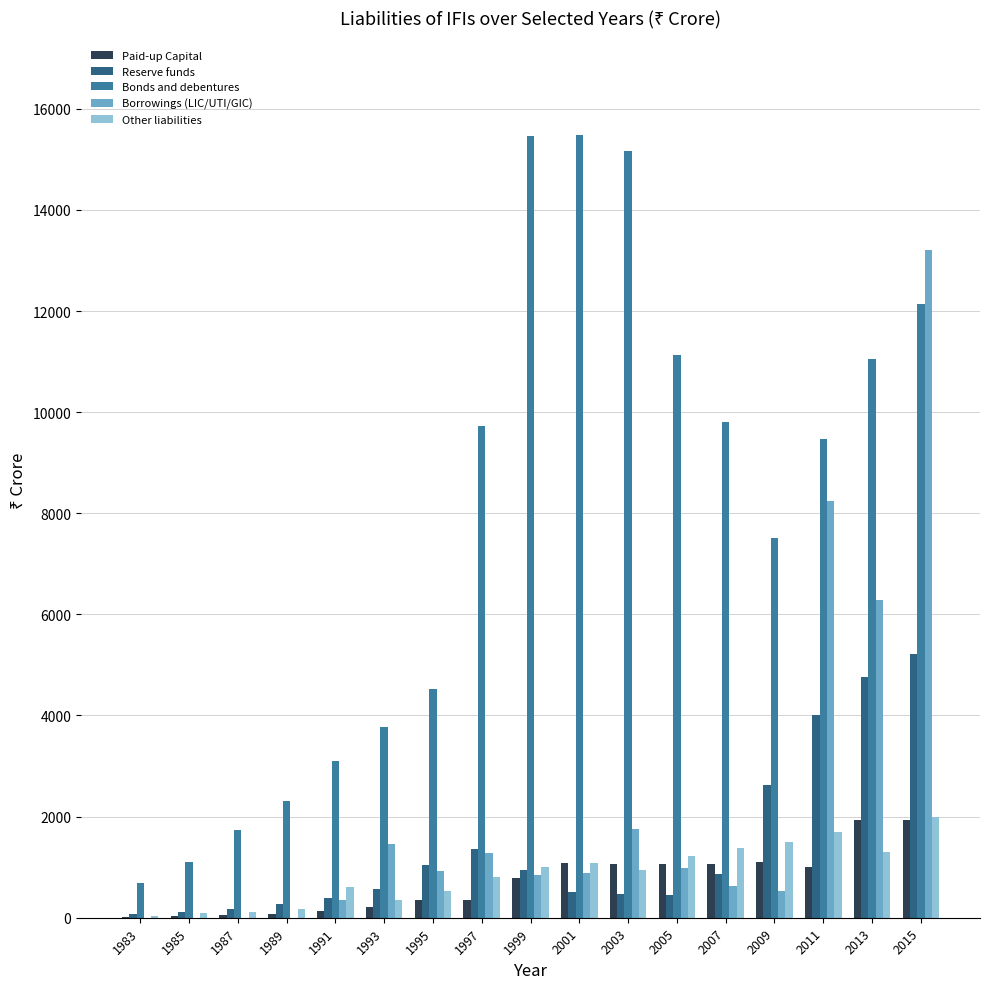

What is the approximate value of Other liabilities at 1999, to the nearest 50?

1000